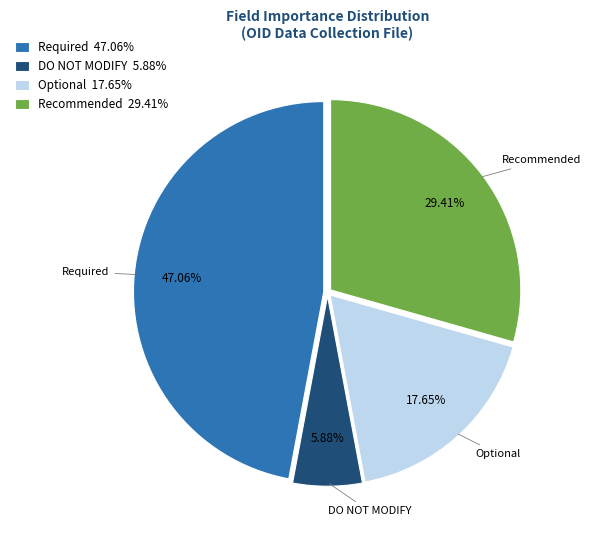

To the nearest percent, what portion does Recommended represent?

29%